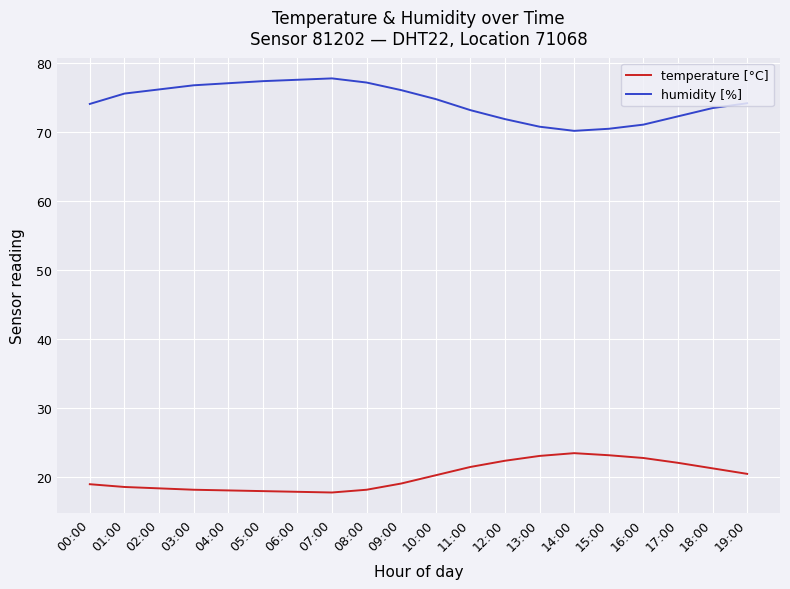

The value of humidity [%] at 03:00 is 76.8. True or false?

True